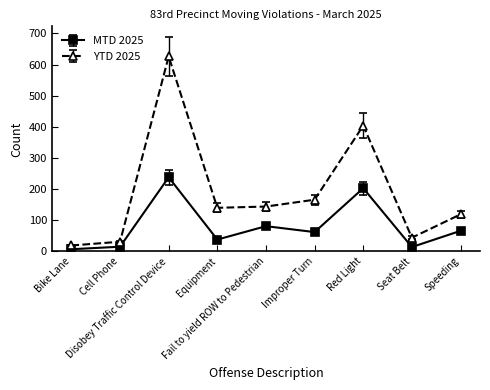

List the series in order of their overall mean, lowest first.

MTD 2025, YTD 2025